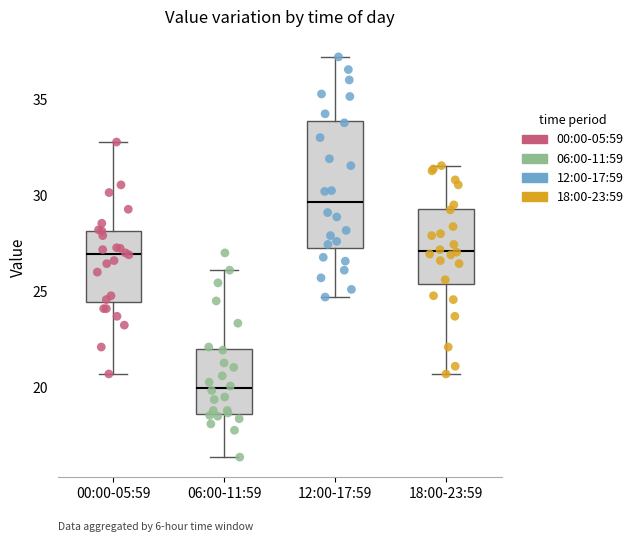

Which box's median line is the highest?

12:00-17:59